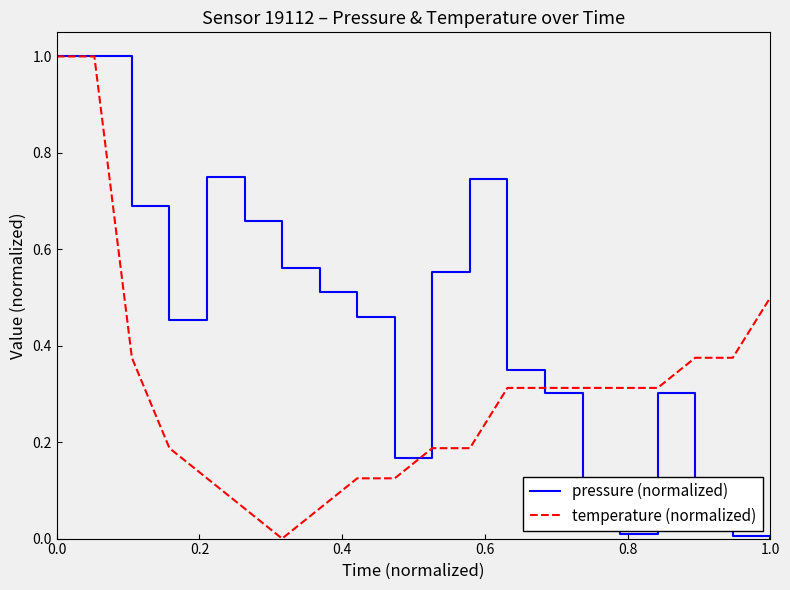

List the series in order of their overall mean, lowest first.

temperature (normalized), pressure (normalized)